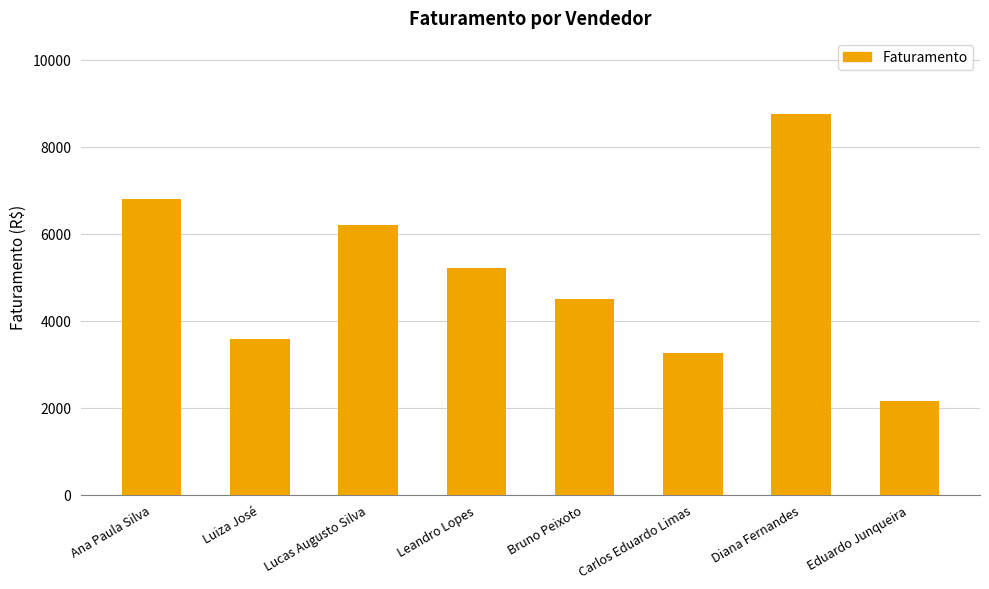

List the labels in order of value, largest first.

Diana Fernandes, Ana Paula Silva, Lucas Augusto Silva, Leandro Lopes, Bruno Peixoto, Luiza José, Carlos Eduardo Limas, Eduardo Junqueira